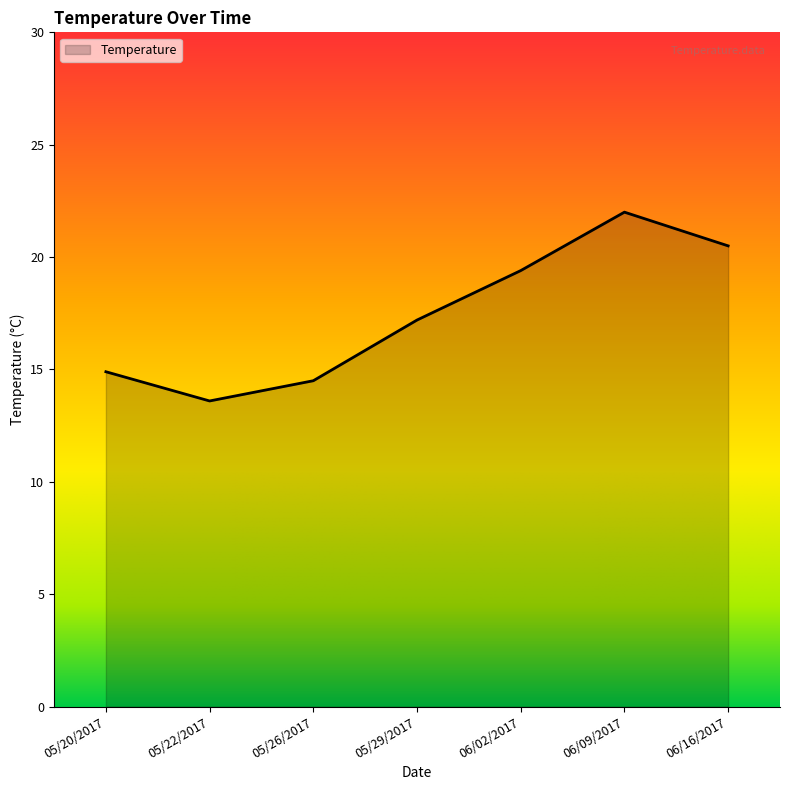

List the labels in order of value, largest first.

06/09/2017, 06/16/2017, 06/02/2017, 05/29/2017, 05/20/2017, 05/26/2017, 05/22/2017